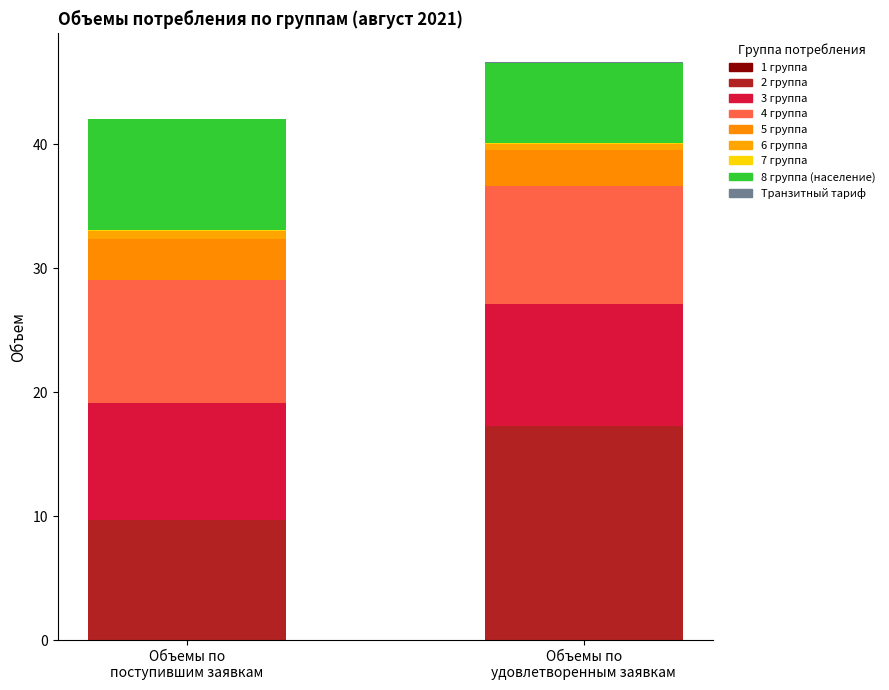

Reading right to left, transcribe all the data shown in this chart.

Объемы по поступившим заявкам: Транзитный тариф=0.0	8 группа (население)=9.0	7 группа=0.0	6 группа=0.6	5 группа=3.3	4 группа=10.0	3 группа=9.4	2 группа=9.7	1 группа=0.0
Объемы по удовлетворенным заявкам: Транзитный тариф=0.0	8 группа (население)=6.5	7 группа=0.1	6 группа=0.5	5 группа=2.9	4 группа=9.5	3 группа=9.8	2 группа=17.3	1 группа=0.0